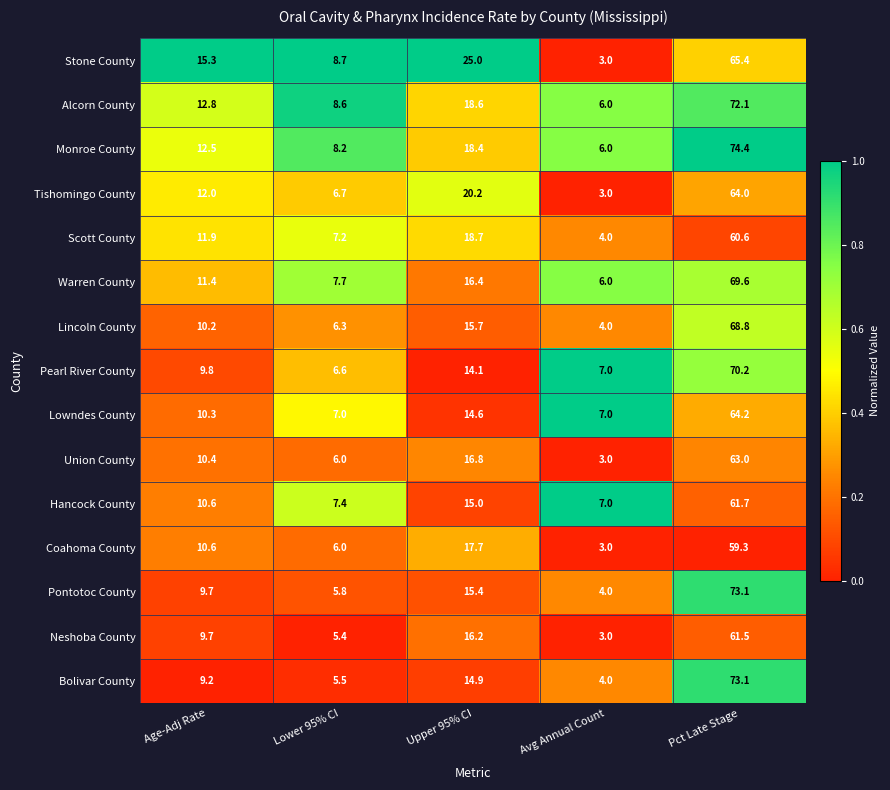

List the labels in order of Stone County value, smallest first.

Avg Annual Count, Lower 95% CI, Age-Adj Rate, Upper 95% CI, Pct Late Stage